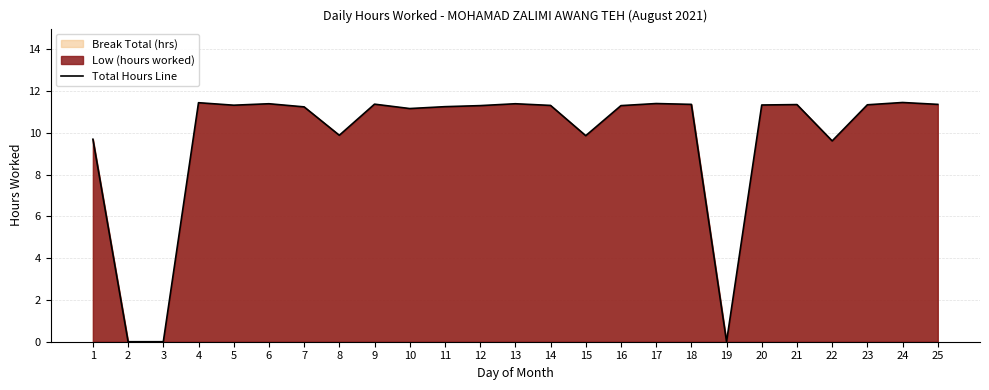

The chart shows a value of 15.0 at 14. True or false?

False